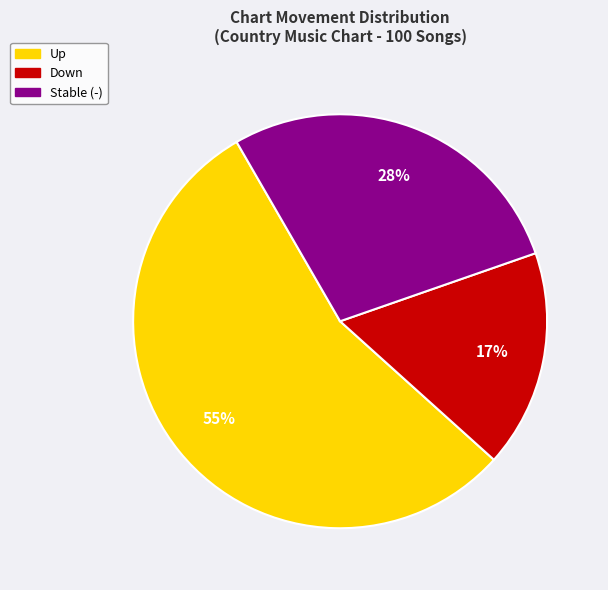

How many segments does this pie chart have?

3